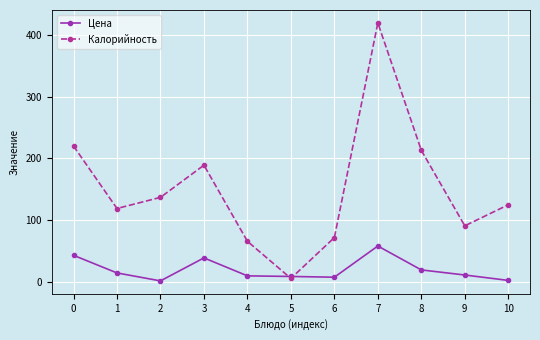

What is the sum of the Калорийность values at 8 and 4?

279.0